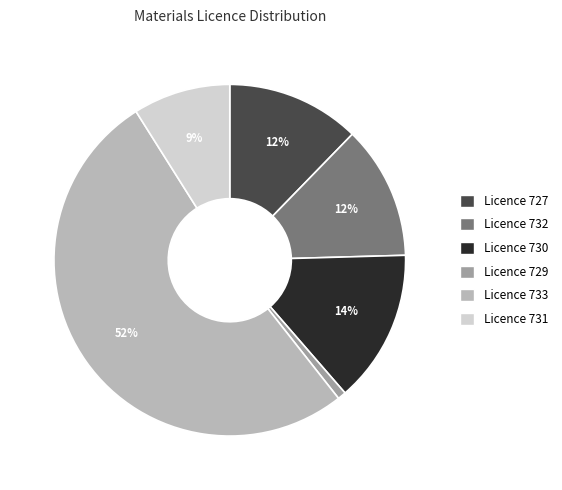

Which category has the biggest portion of the pie?

Licence 733